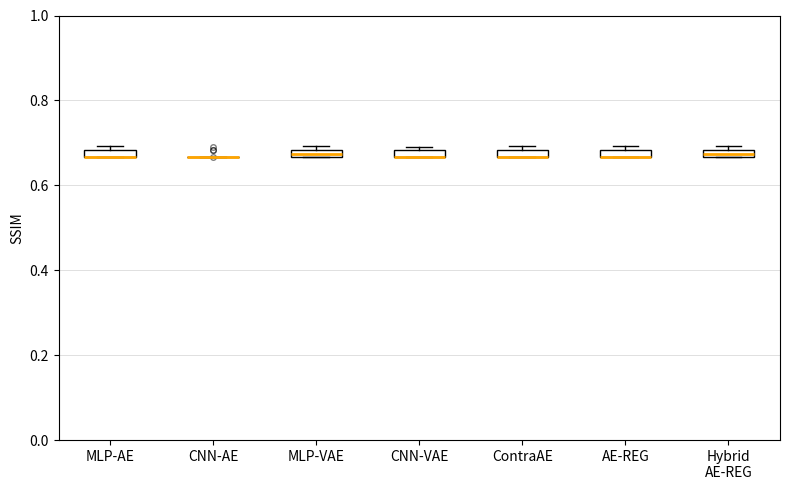

Where is the lower edge of the box for CNN-VAE on the y-axis? The values are not printed on the chart, so give them approximately, as read against the axis.

0.66